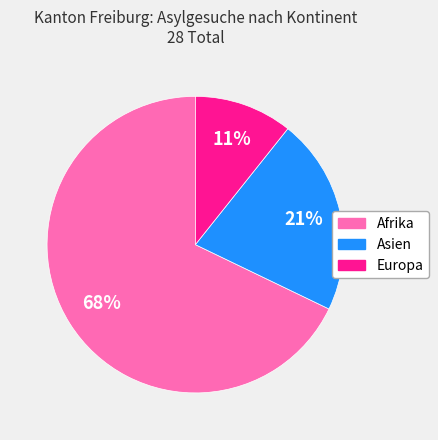

To the nearest percent, what is the difference between the largest and smallest slice percentages?

57%